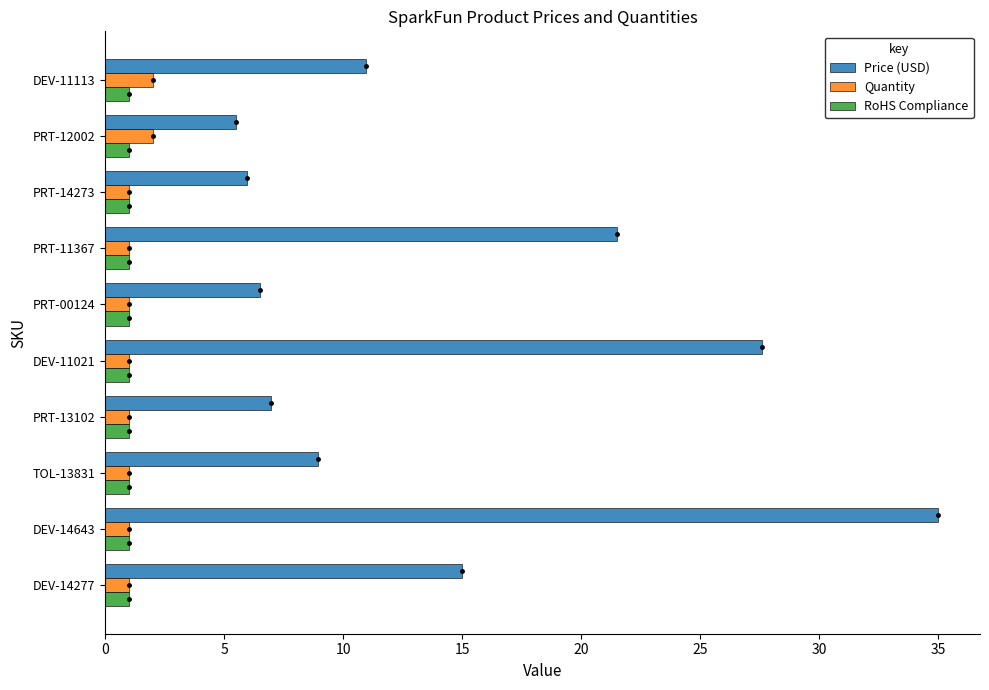

What is the difference between the maximum and minimum values in the Price (USD) series?

29.5